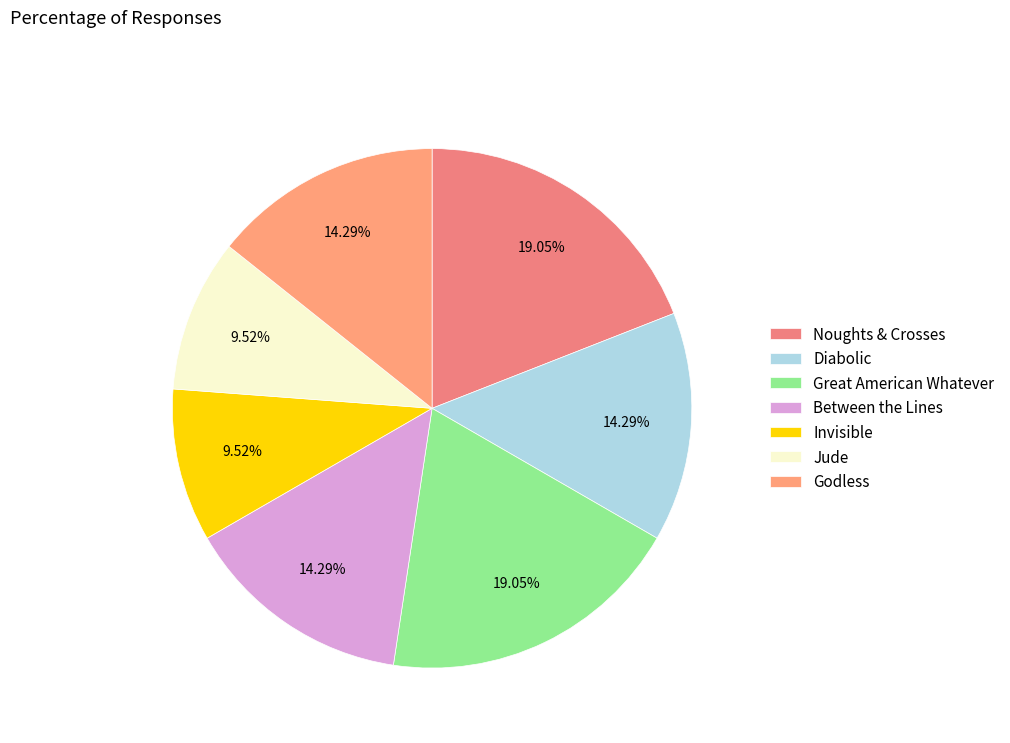

Combined, do Invisible and Noughts & Crosses account for over 50%?

No